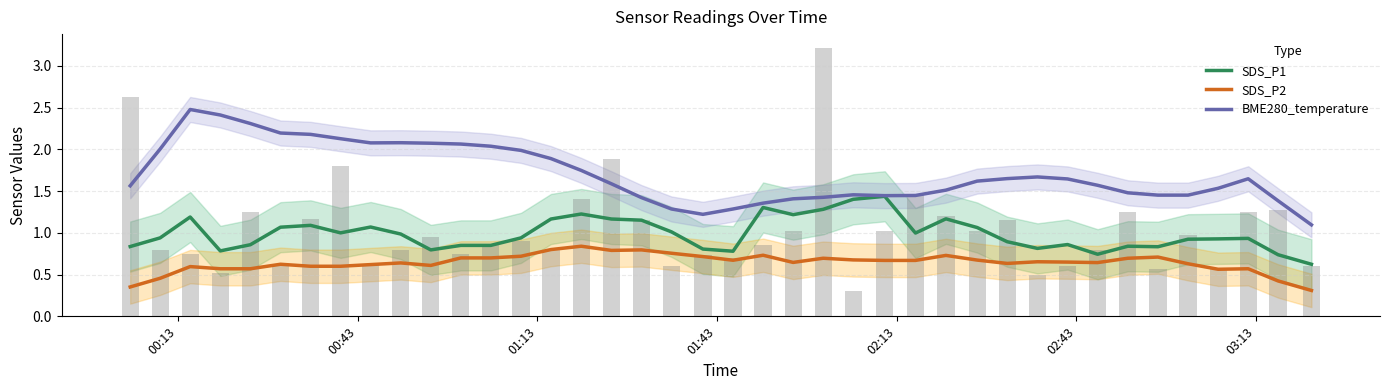

True or false: SDS_P2 and BME280_temperature cross at least once.

False